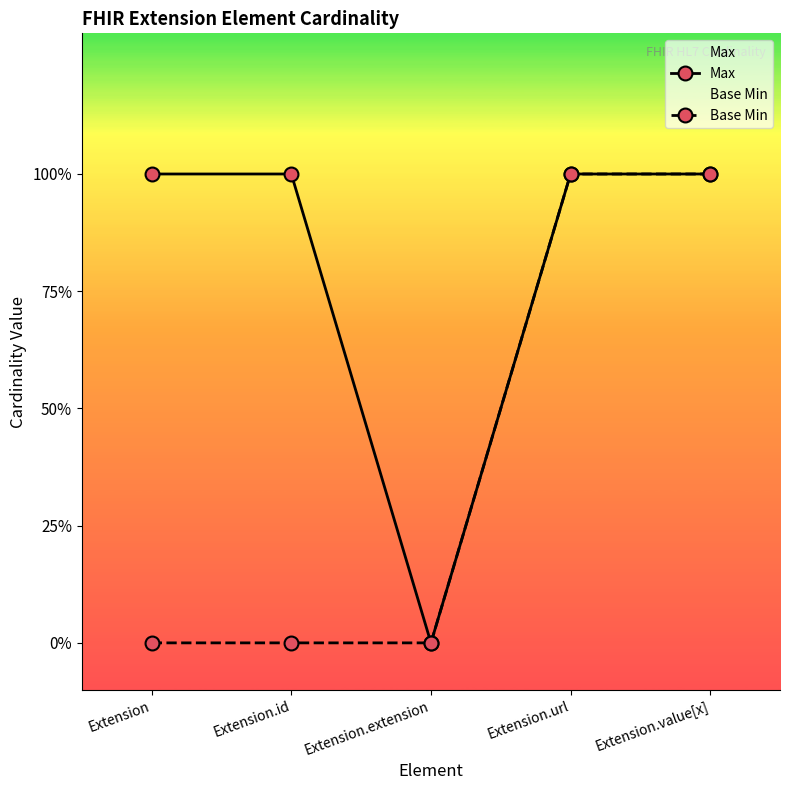

The Base Min series shows 0 at Extension. True or false?

True